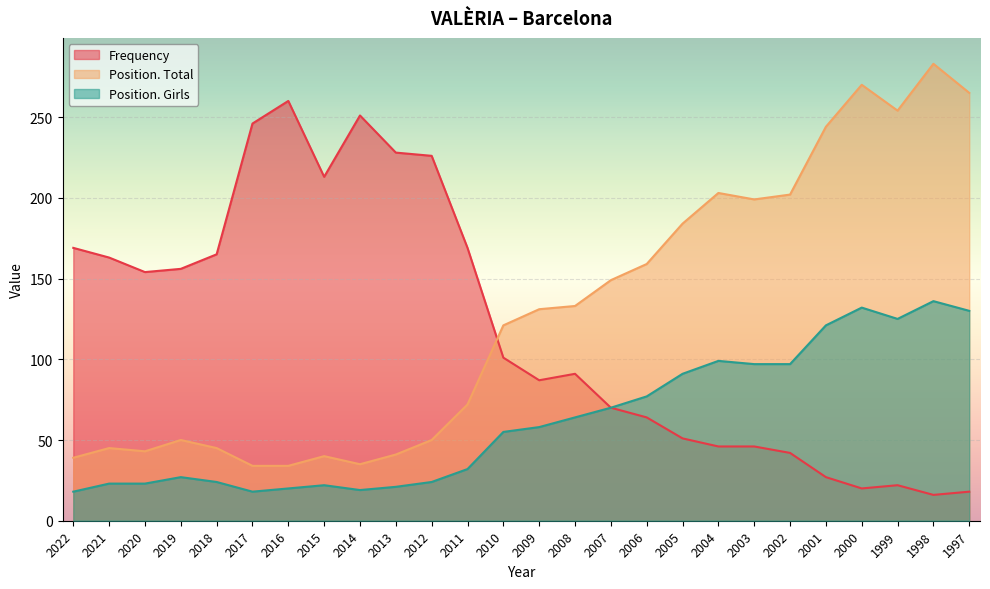

What are all the series names shown in the legend?

Frequency, Position. Total, Position. Girls